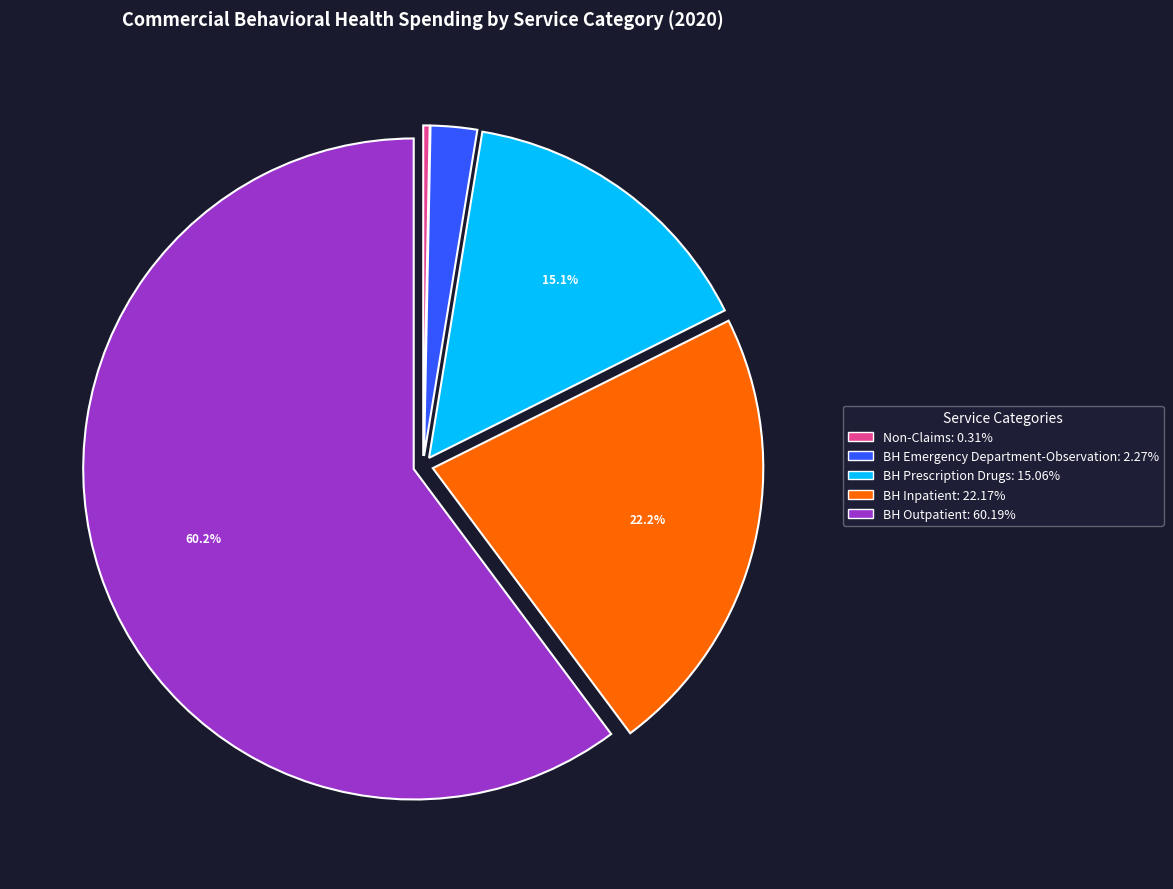

Between BH Inpatient and BH Outpatient, which is larger?

BH Outpatient